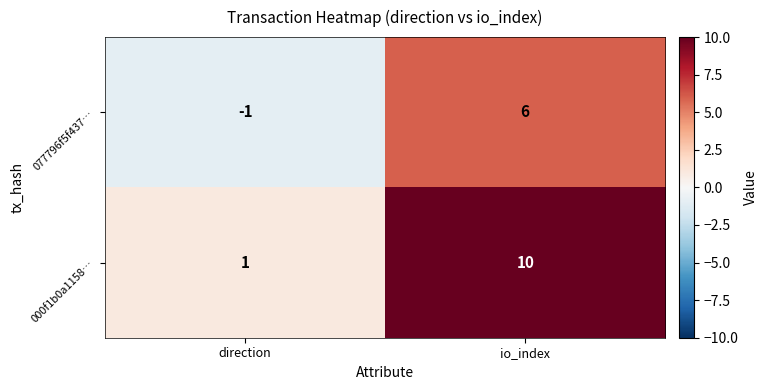

Which series changed the most between direction and io_index?

000f1b0a1158…